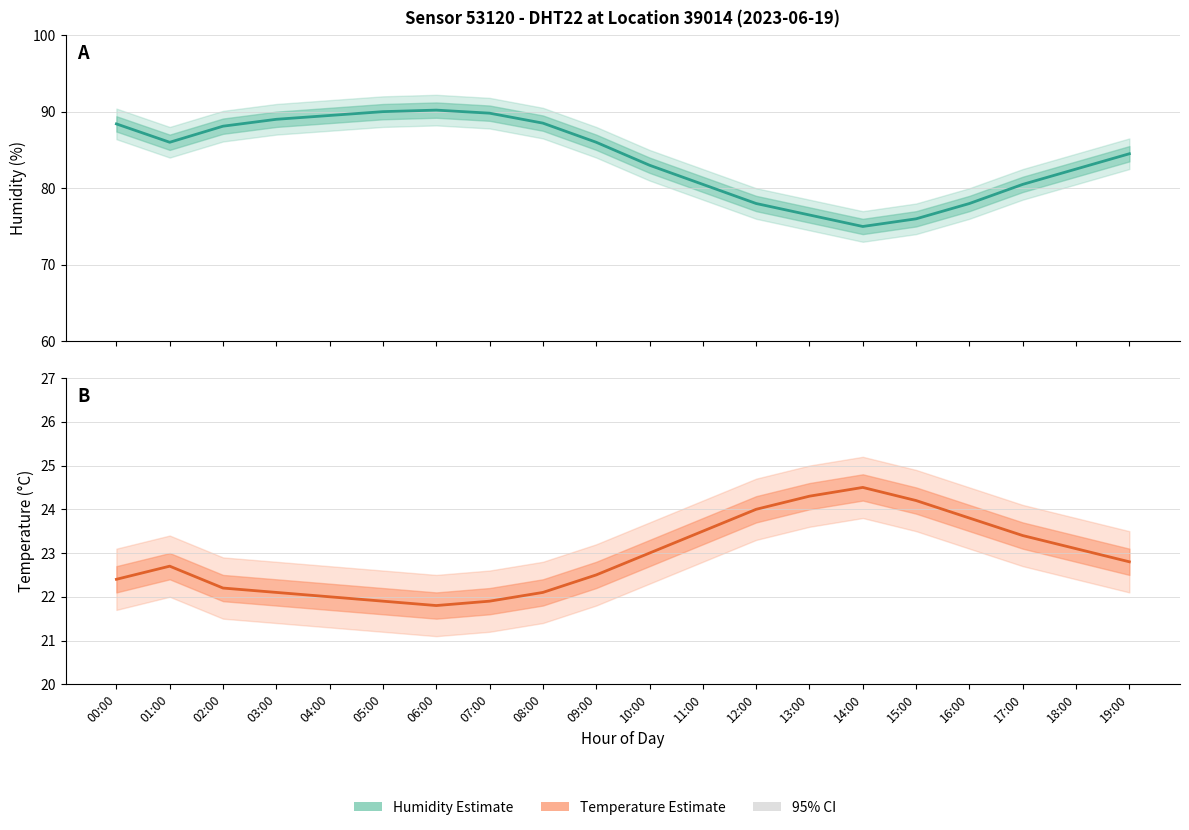

True or false: there are more than 1 points higher than both neighbors.

True